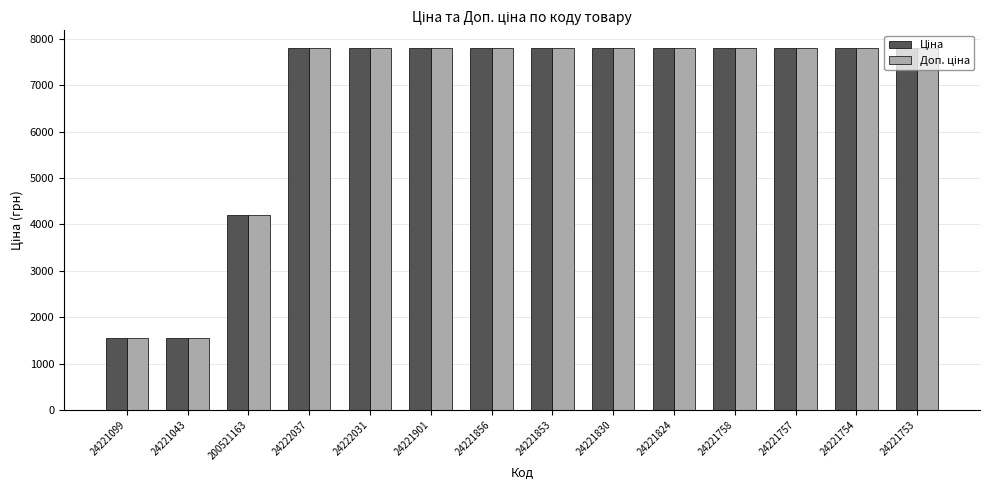

How many groups of bars are there?

14